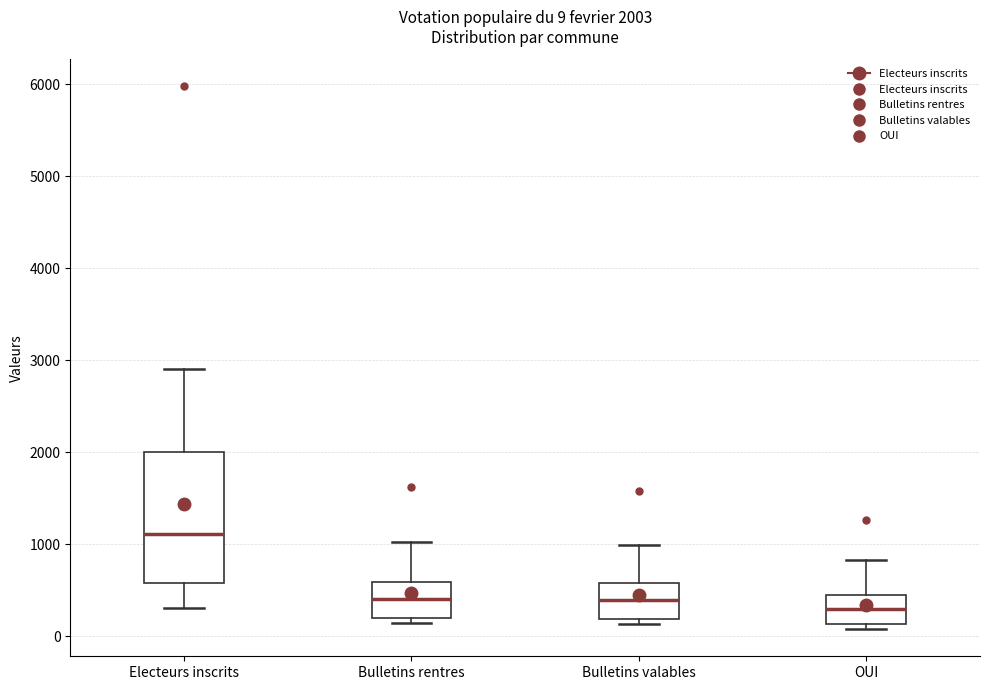

Comparing the boxes themselves (not the whiskers), which one is the tallest?

Electeurs inscrits